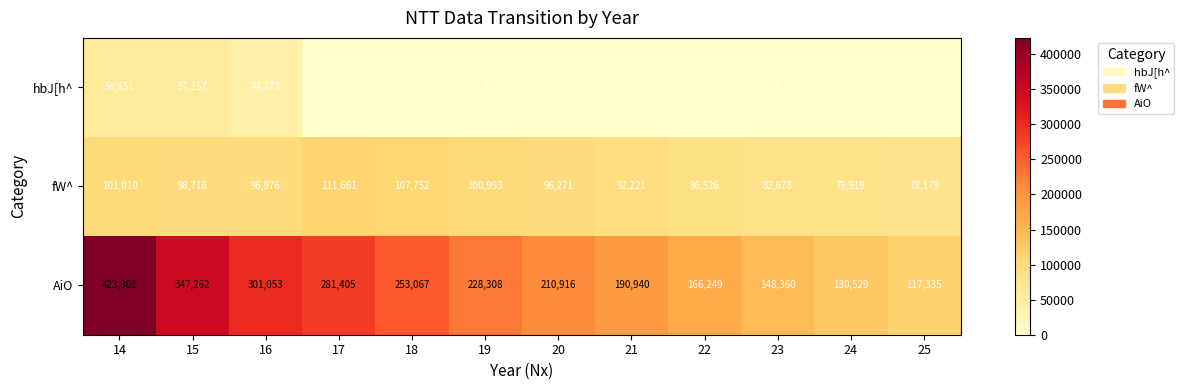

What is the difference between the highest and lowest values at 20?

210916